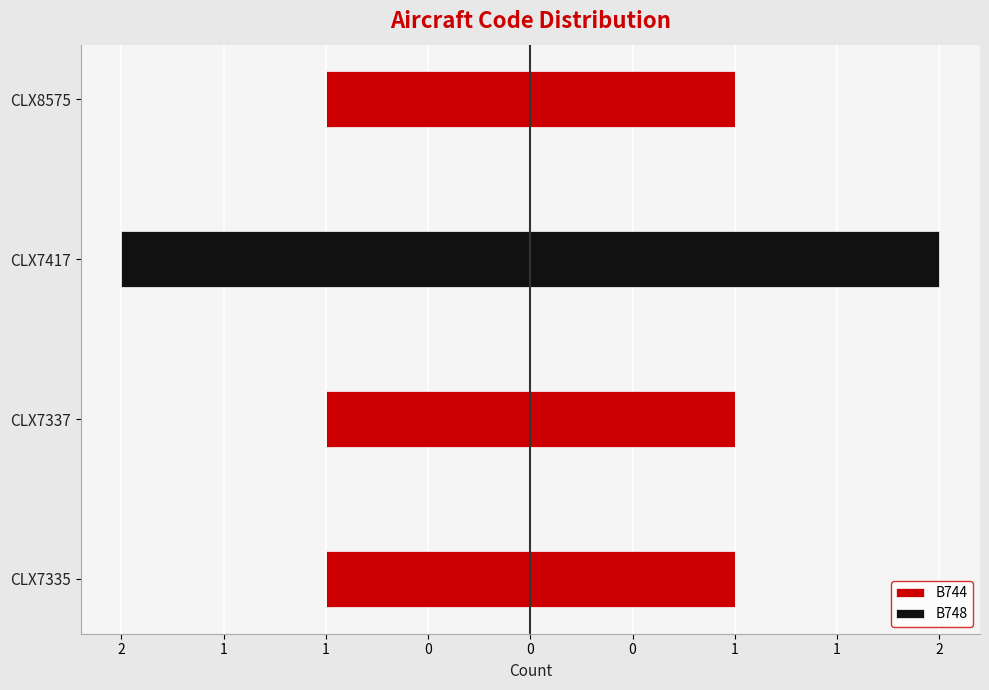

What are all the series names shown in the legend?

B744, B748